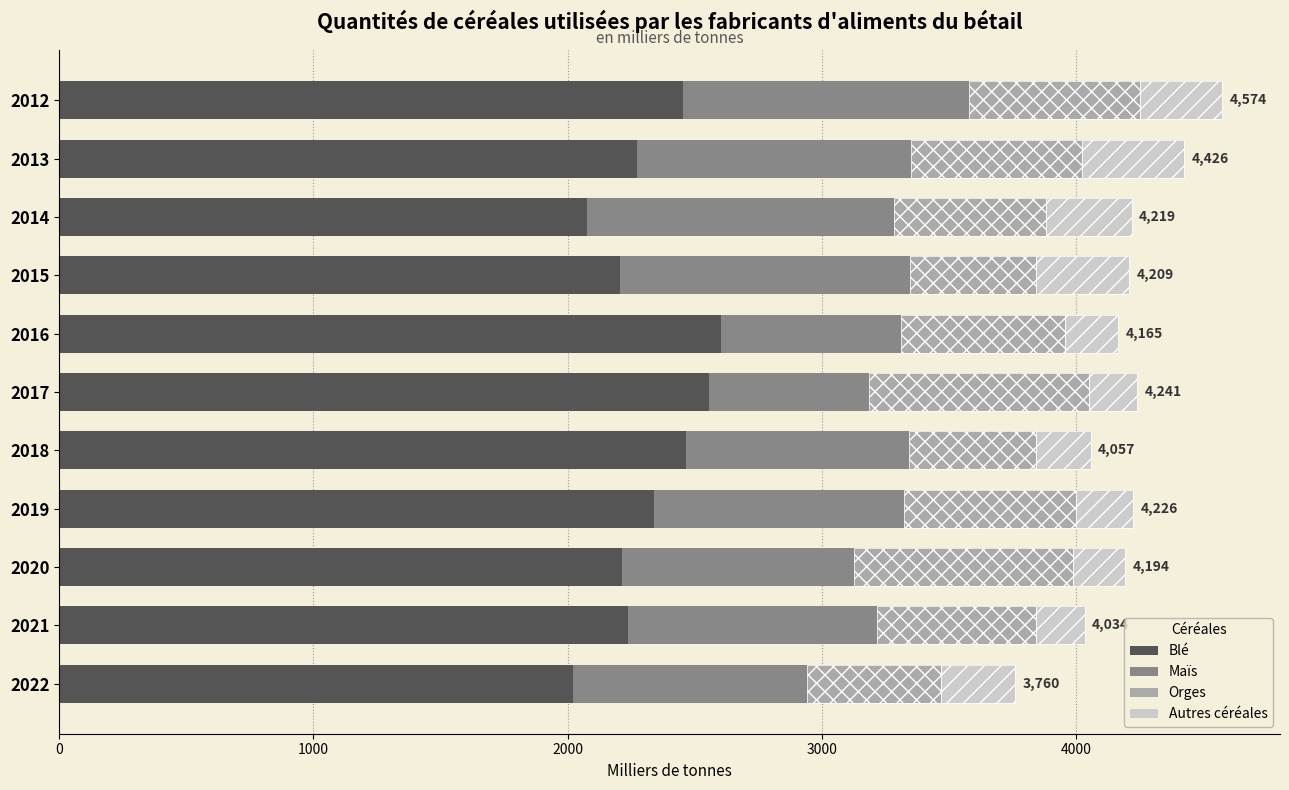

Where is Maïs nearest to the value 918?

2022